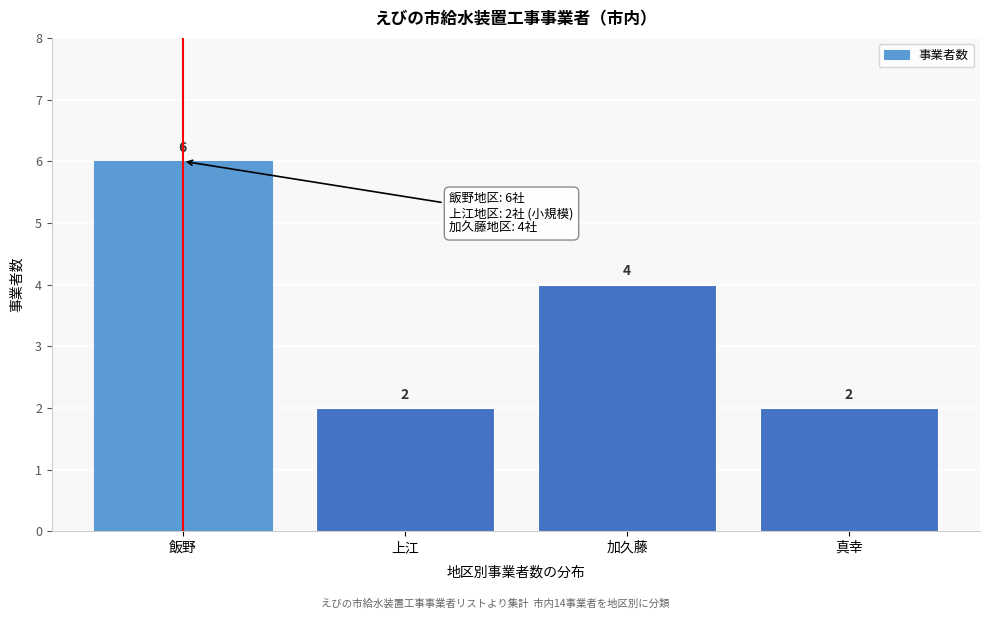

Reading left to right, what are all the values shown in this chart?

飯野=6	上江=2	加久藤=4	真幸=2